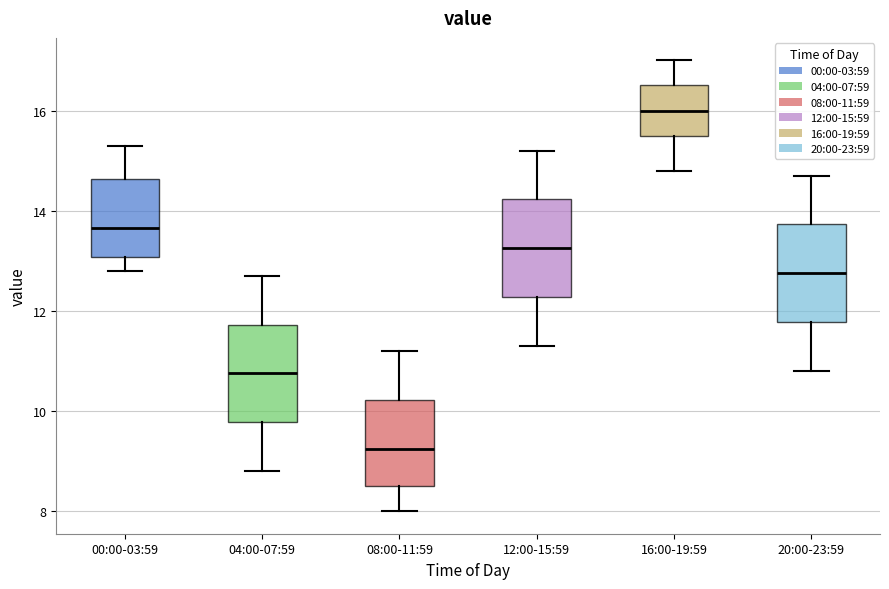

Which box's median line is the highest?

16:00-19:59